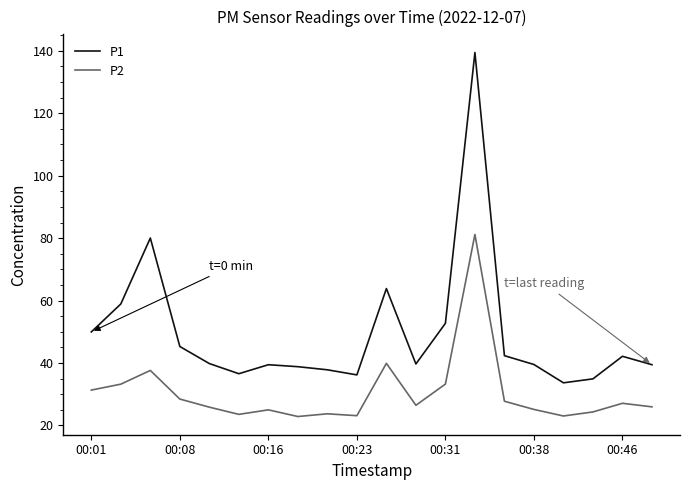

Does the chart have visible grid lines?

No